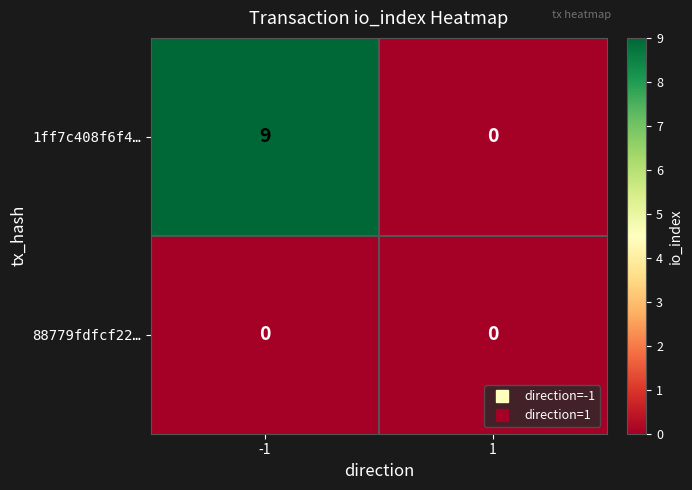

Which series has the widest spread of values?

1ff7c408f6f4…